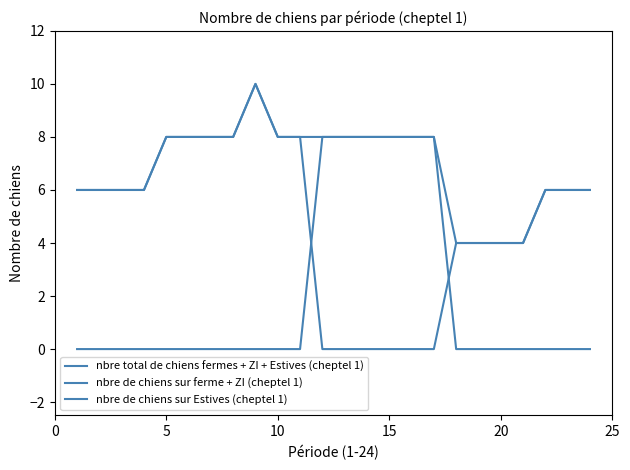

Does the chart display data point markers on the line(s)?

No